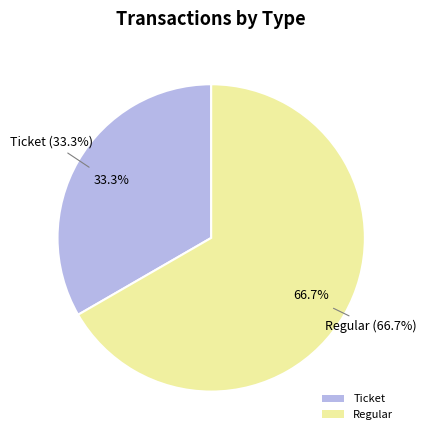

Do Ticket and Regular together represent more than half of the pie?

Yes